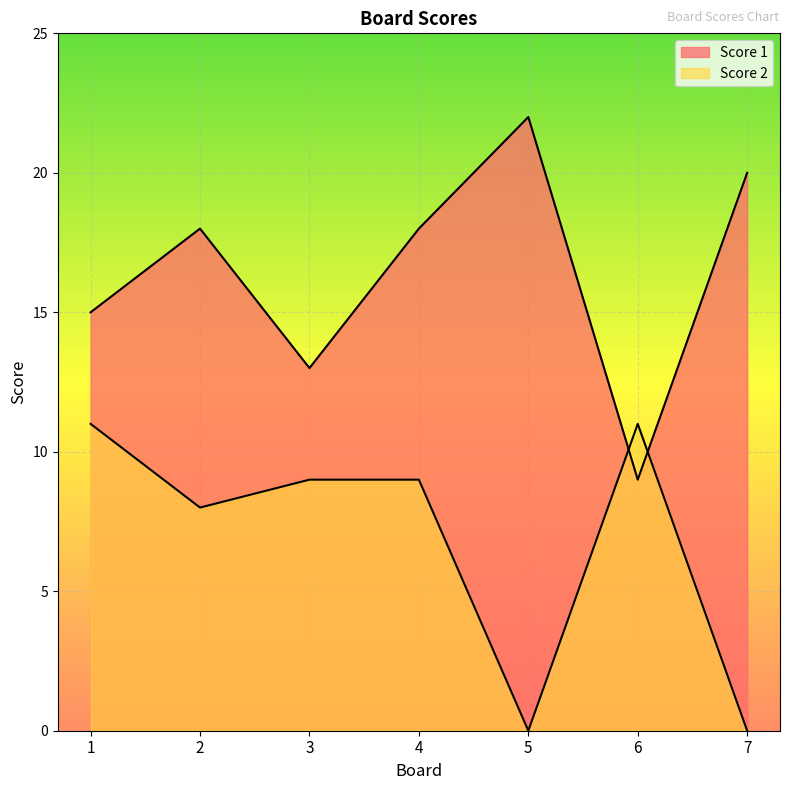

Rank the series at 2 from lowest to highest value.

Score 2, Score 1